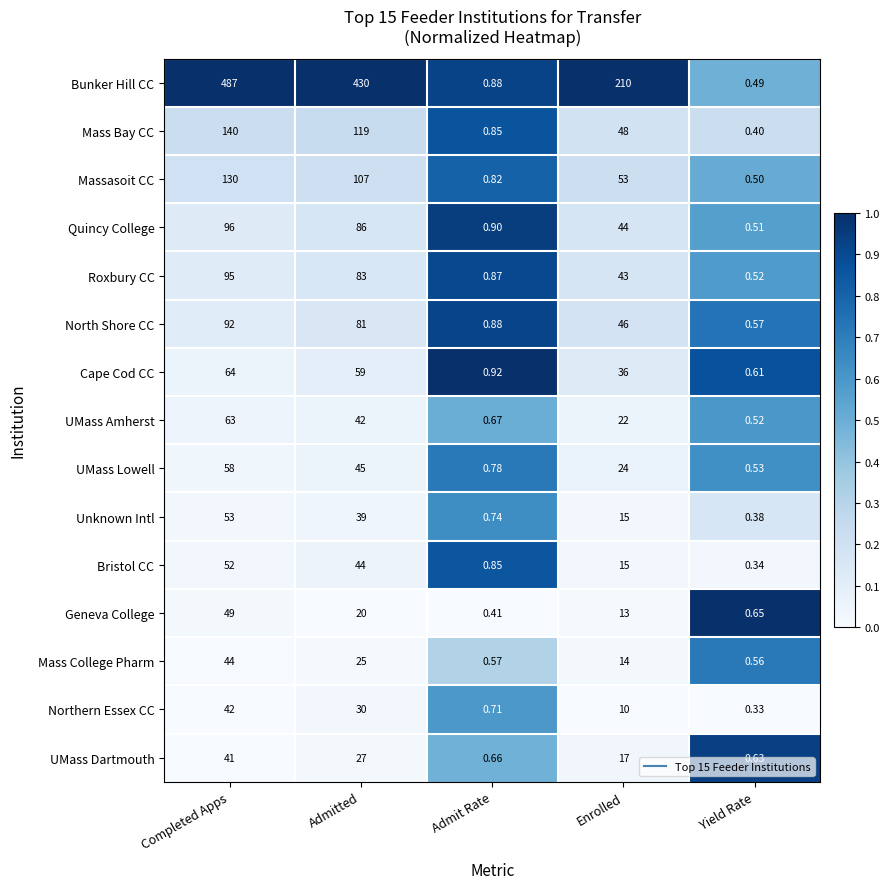

List the labels in order of North Shore CC value, largest first.

Completed Apps, Admitted, Enrolled, Admit Rate, Yield Rate